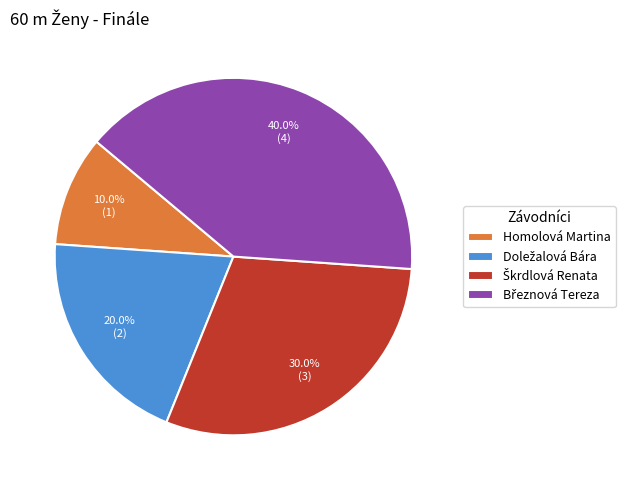

Does Homolová Martina account for over 50% of the chart?

No